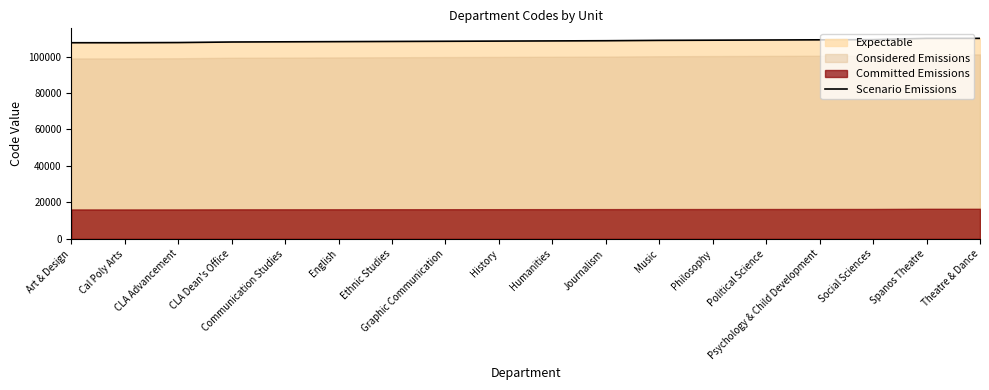

List the labels in order of value, largest first.

Theatre & Dance, Spanos Theatre, Social Sciences, Psychology & Child Development, Political Science, Philosophy, Music, Journalism, Humanities, History, Graphic Communication, Ethnic Studies, English, Communication Studies, CLA Dean's Office, CLA Advancement, Cal Poly Arts, Art & Design